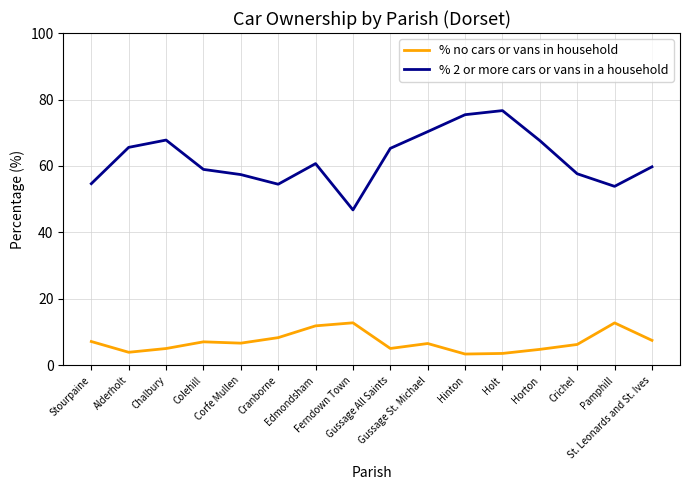

At how many categories does at least one series exceed 7?

16